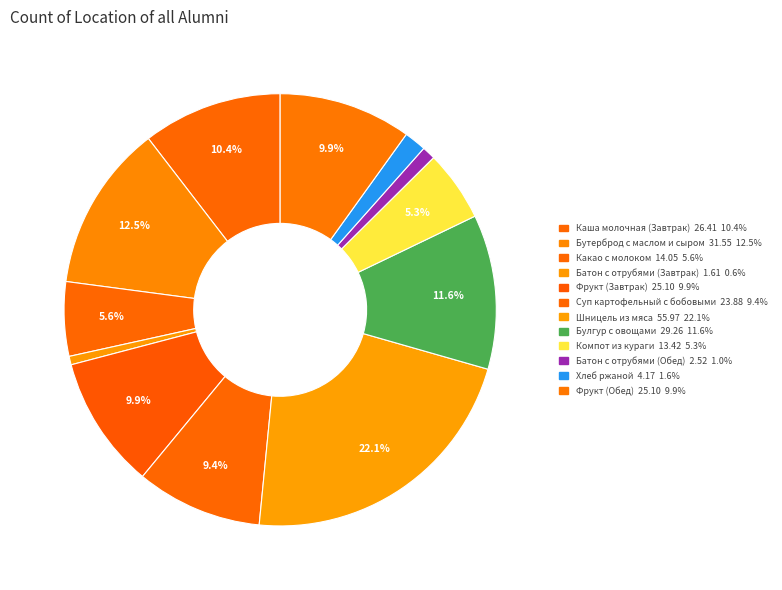

Is it true that Бутерброд с маслом и сыром is 25% of the pie?

False